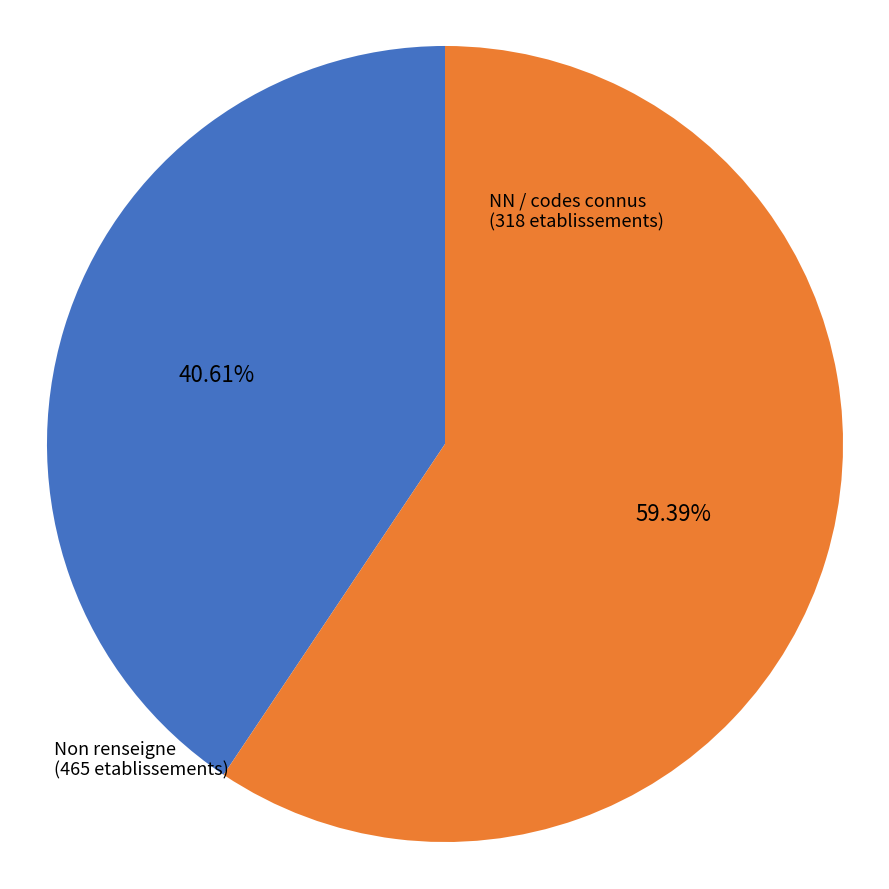

Is there a majority slice in this chart?

Yes